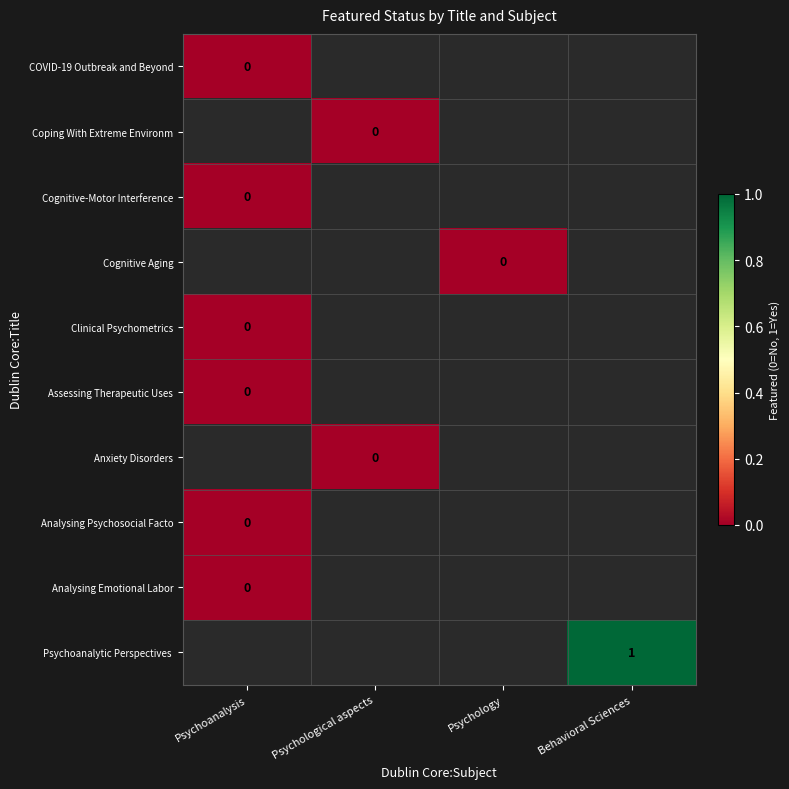

Is the value of COVID-19 Outbreak and Beyond at Psychological aspects greater than the value of Coping With Extreme Environm at Psychological aspects?

No